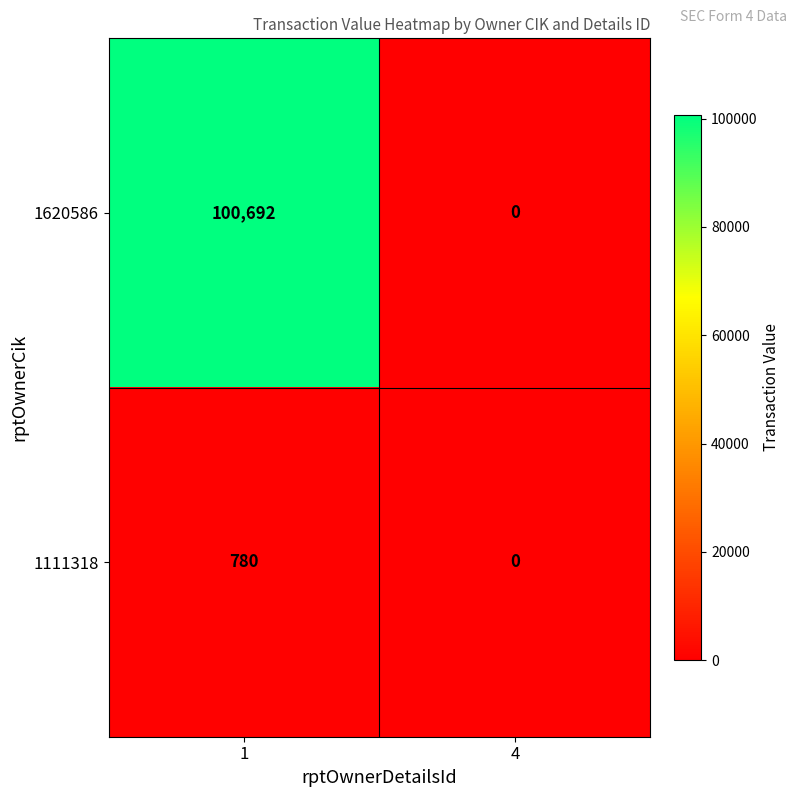

At how many categories does at least one series exceed 67594?

1